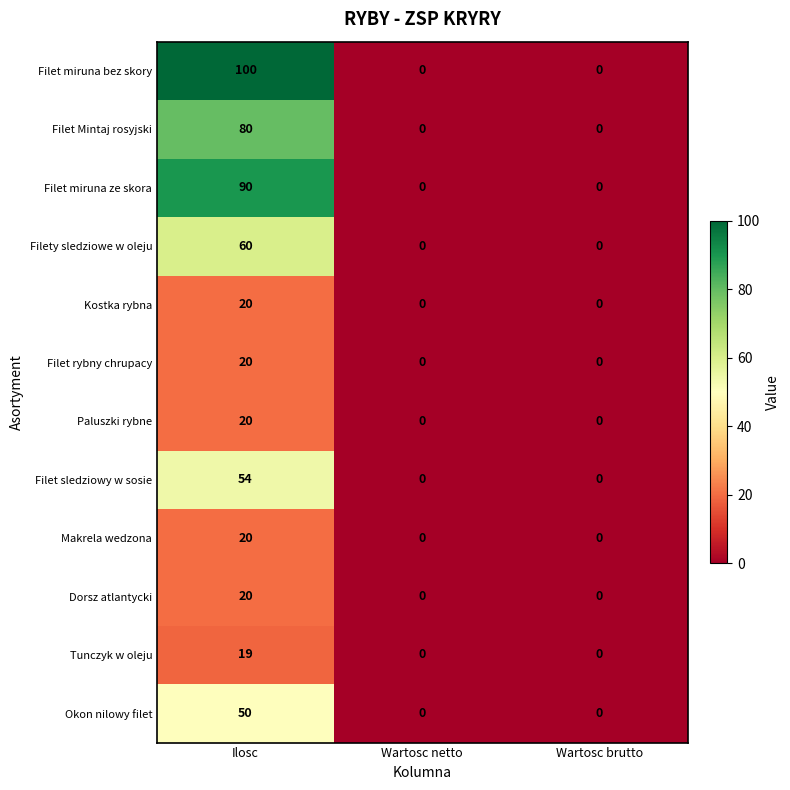

Which series has the largest total across all categories?

Filet miruna bez skory